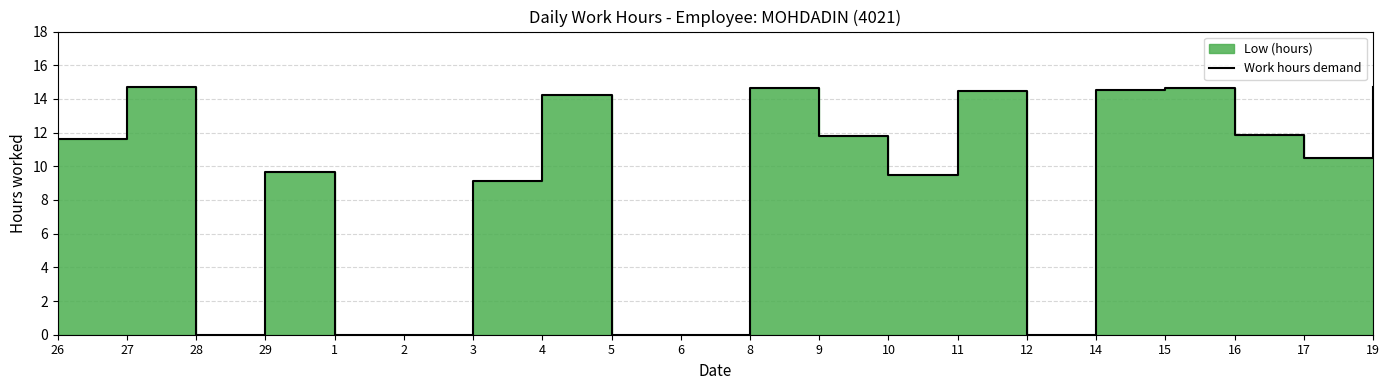

The value at 15 is 14.6. True or false?

True